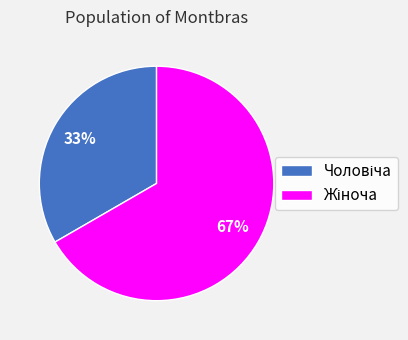

Is there any slice that represents more than half of the pie?

Yes